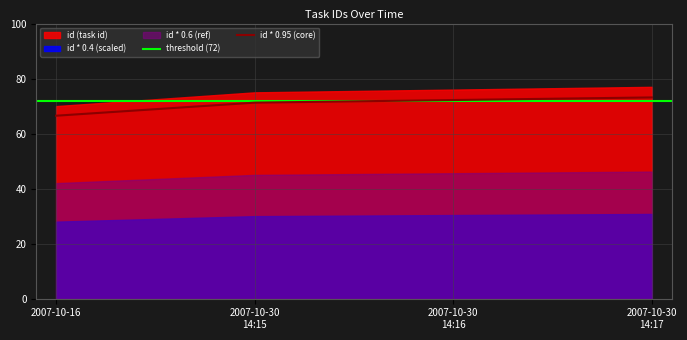

True or false: id * 0.95 (core) has more than 1 interior local peaks.

False